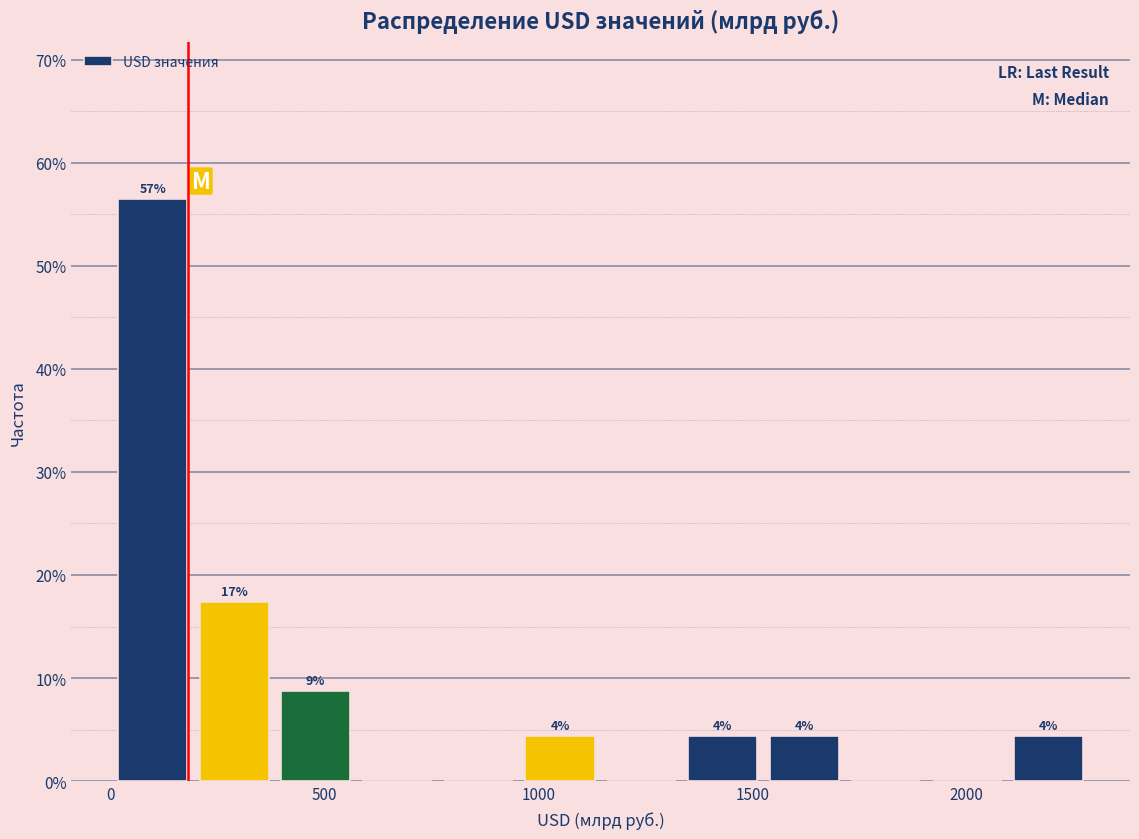

Around what value on the x-axis is the tallest bar? Give the approximate position of its centre, as read against the axis.

100